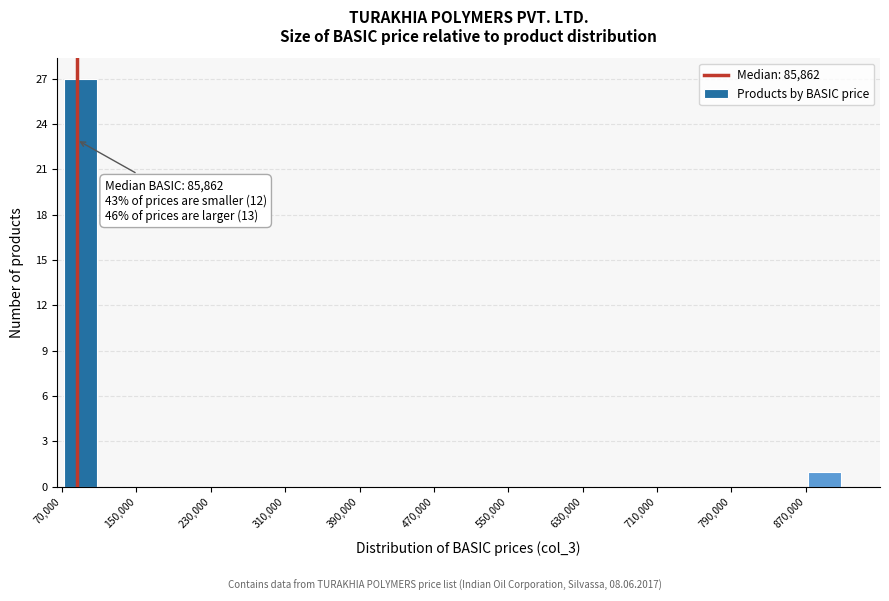

Which range on the x-axis has the tallest bar?

70000 to 110000